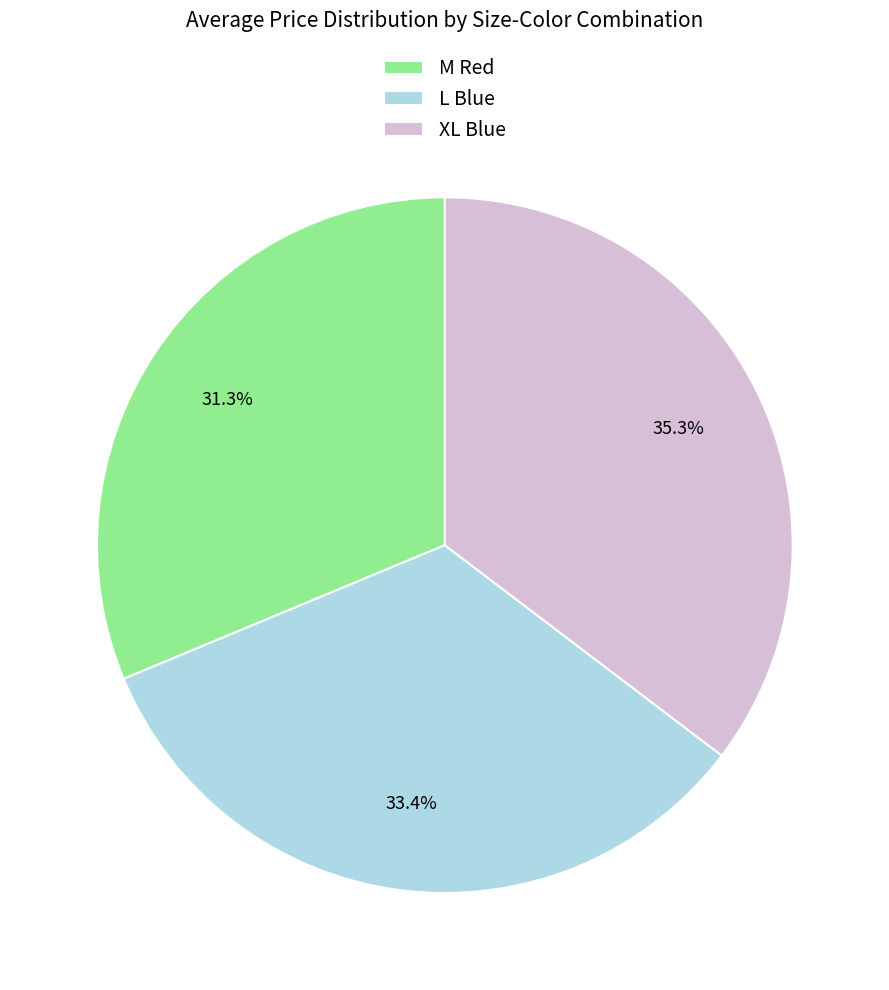

Which has a higher value, XL Blue or M Red?

XL Blue